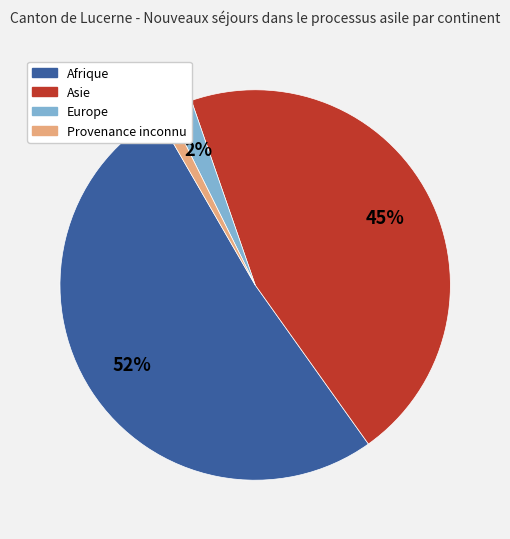

Which has a higher value, Afrique or Asie?

Afrique